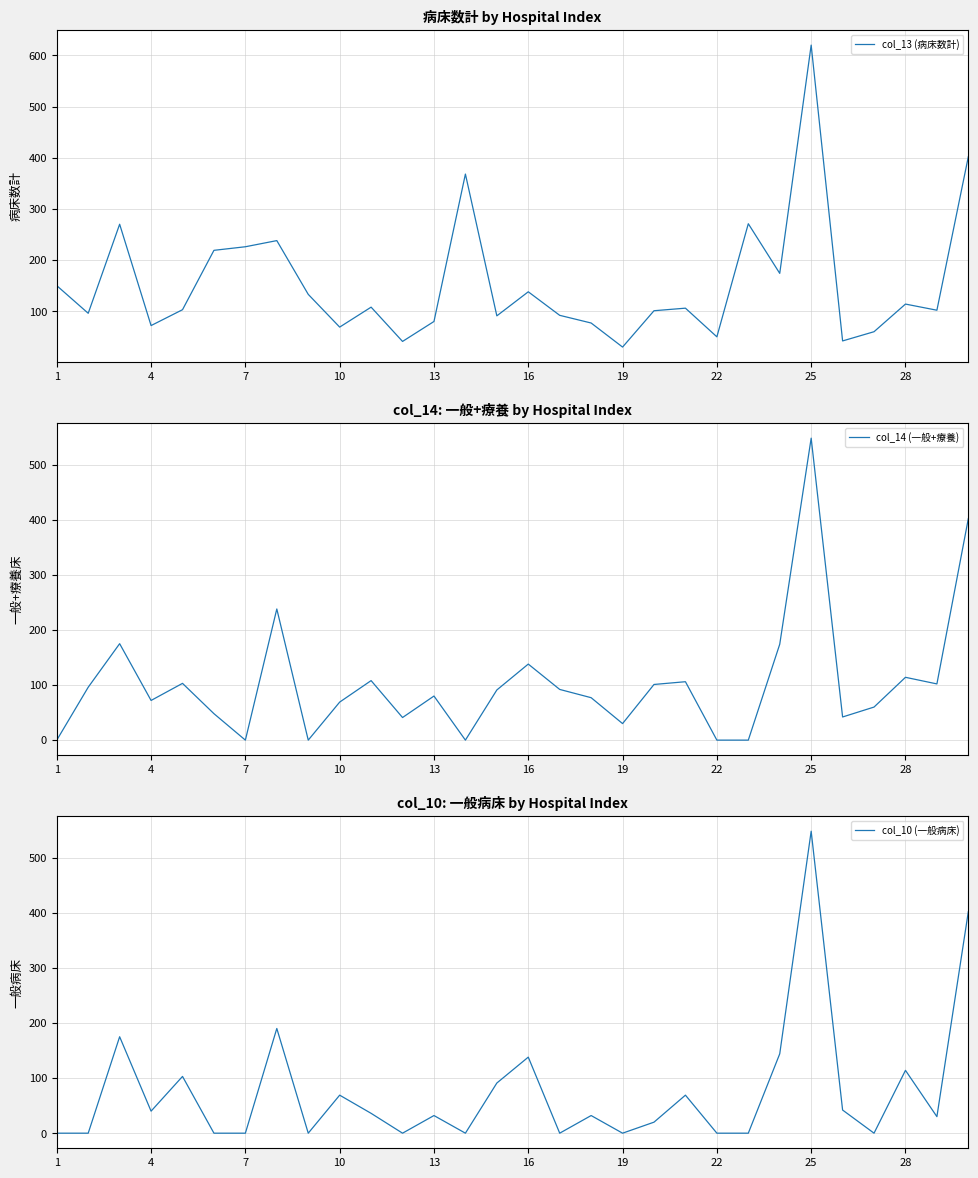

True or false: col_14 (一般+療養) and col_13 (病床数計) cross at least once.

False